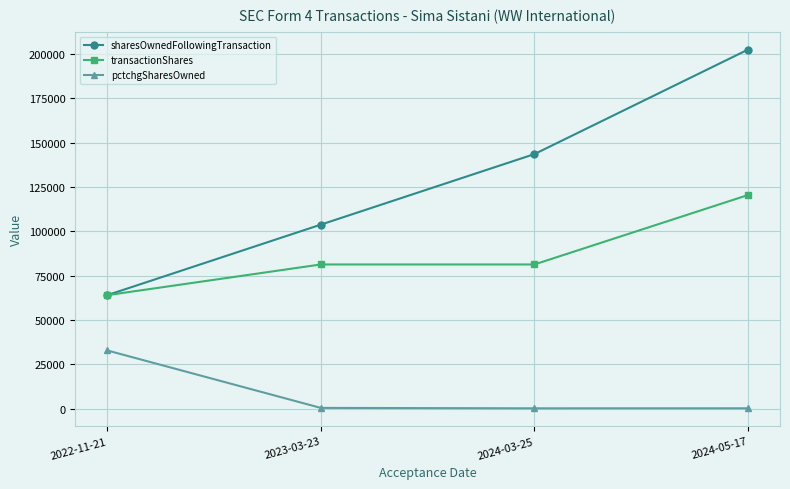

How many categories are shown in the chart?

4